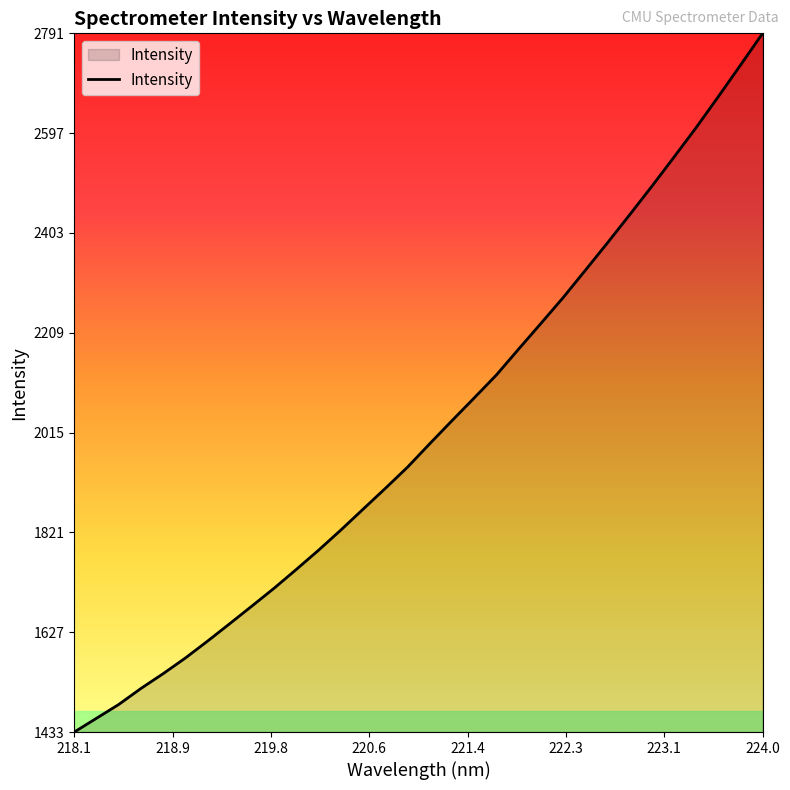

How many values are below 1993?

16